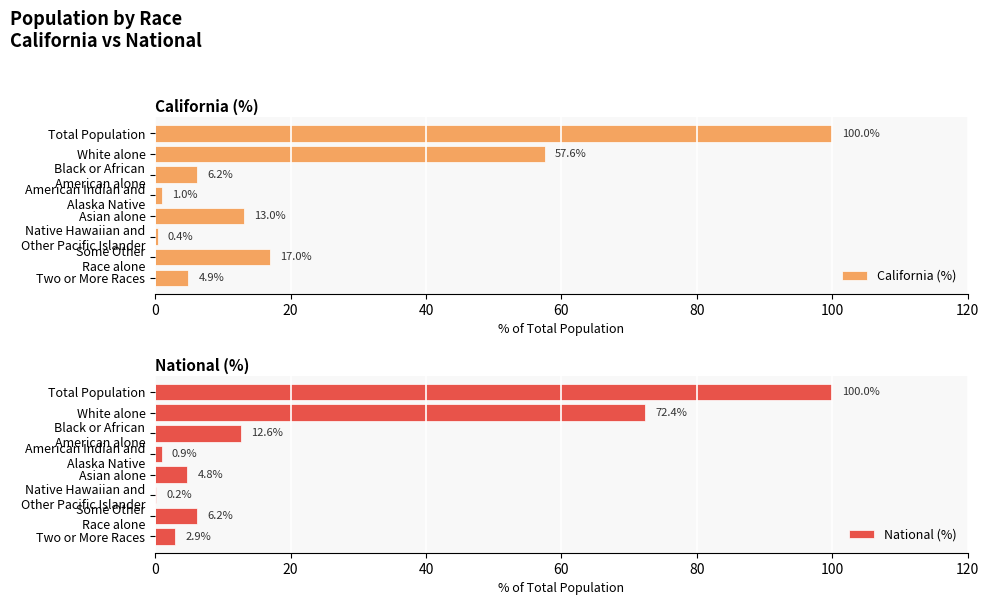

How many bars are there in total?

16